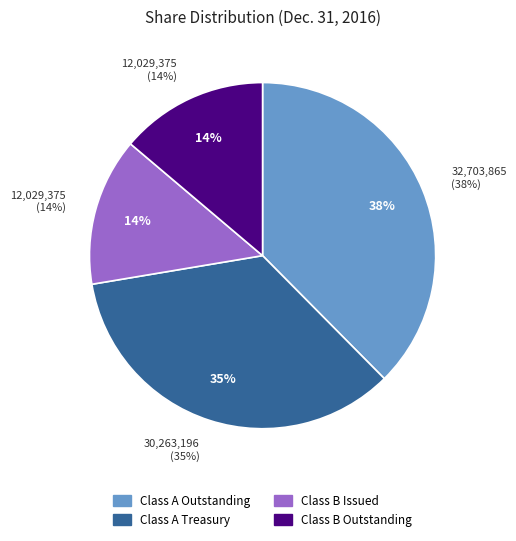

Does Class A Treasury account for over 50% of the chart?

No